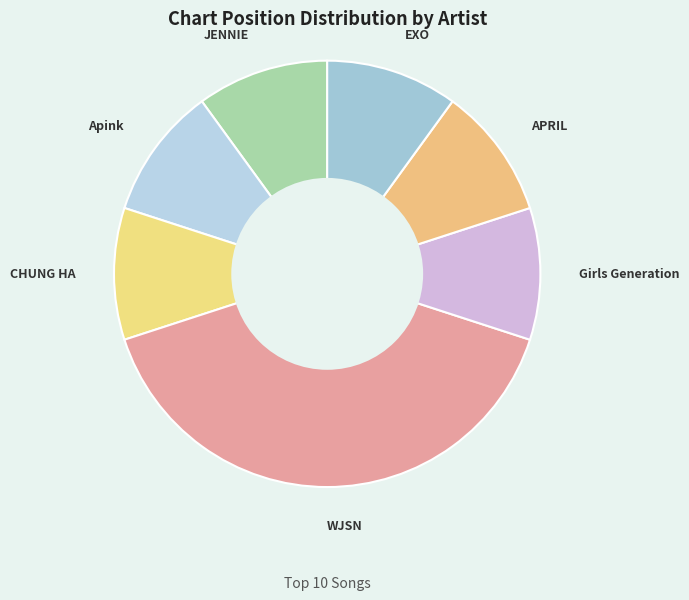

Is the sum of JENNIE and CHUNG HA greater than half?

No